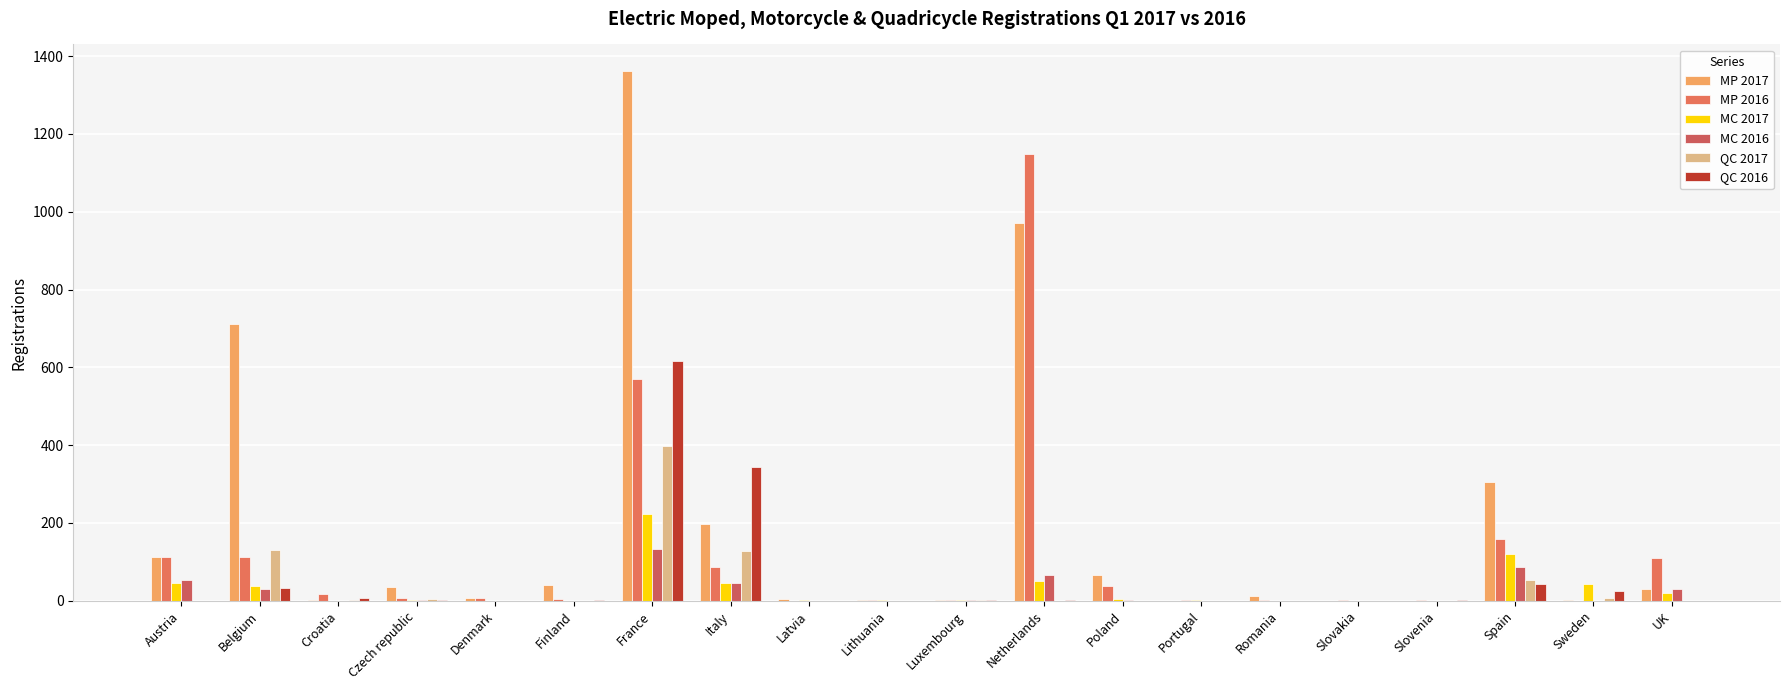

What are all the series names shown in the legend?

MP 2017, MP 2016, MC 2017, MC 2016, QC 2017, QC 2016